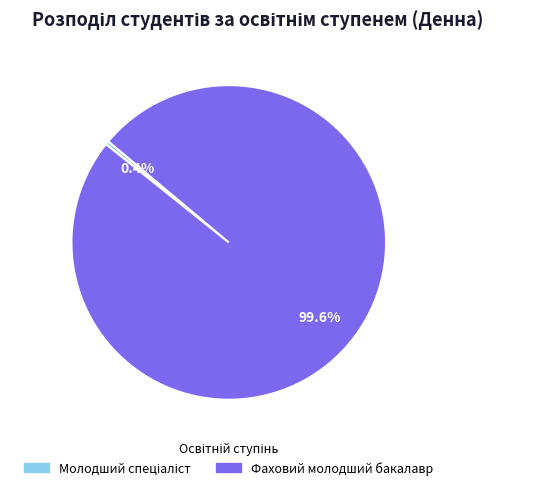

To the nearest percent, what portion does Фаховий молодший бакалавр represent?

100%